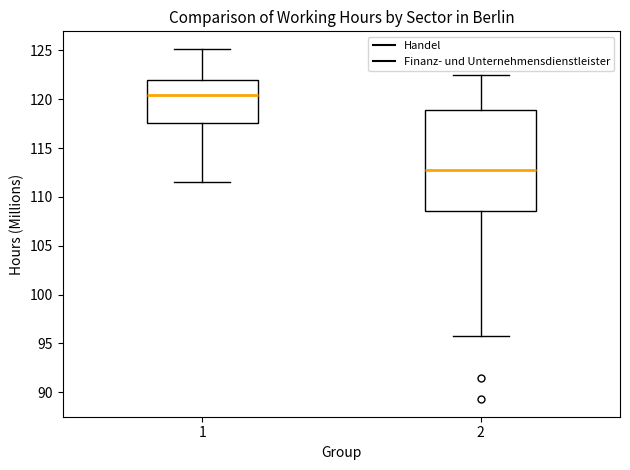

Which box has the highest median line?

1